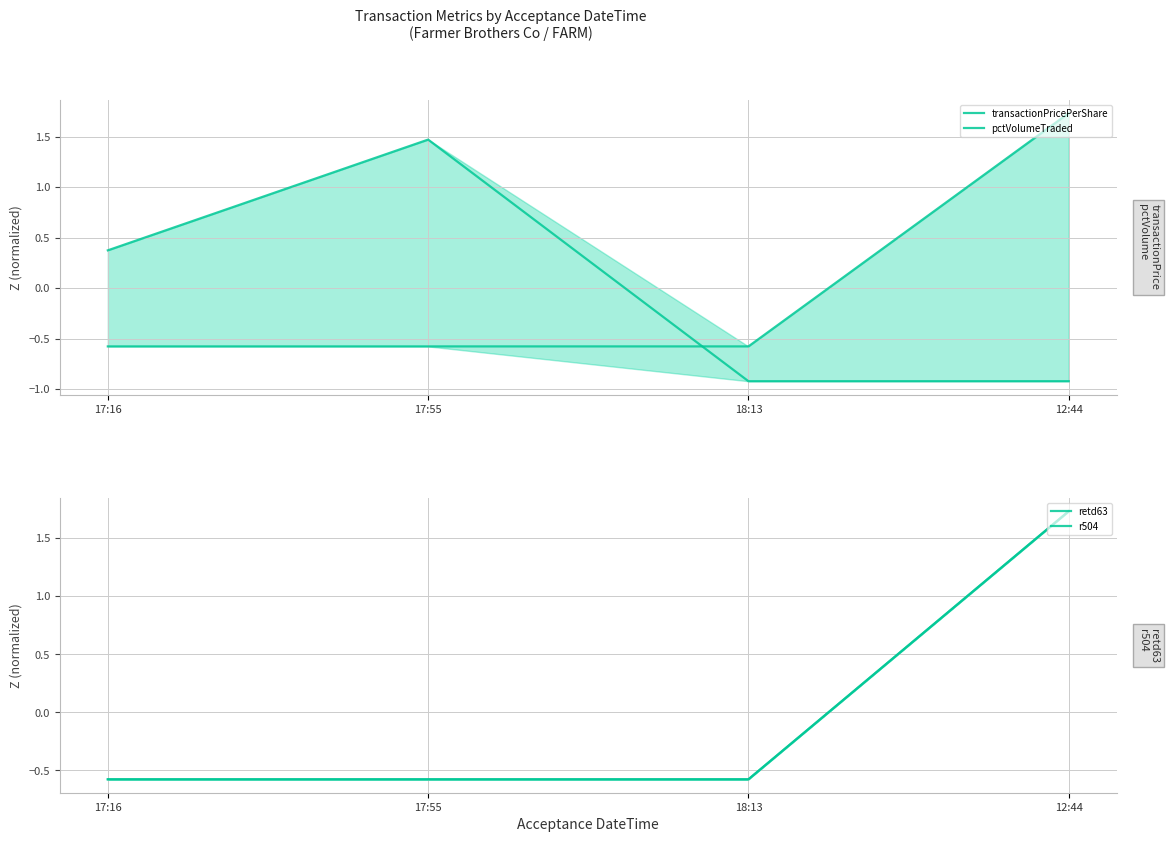

Where is transactionPricePerShare nearest to the value 0?

17:16